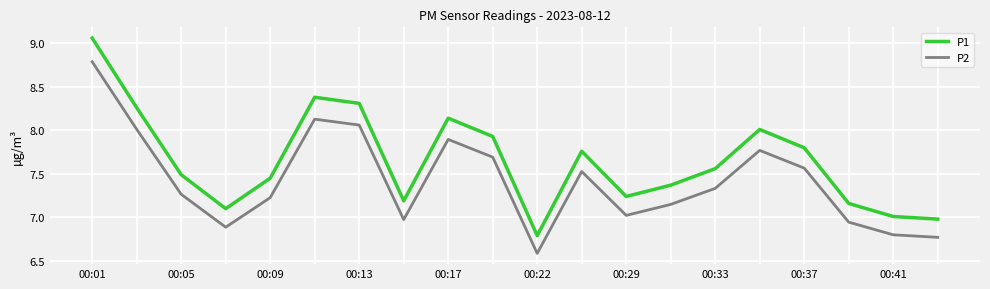

What is the smallest value displayed?

6.6